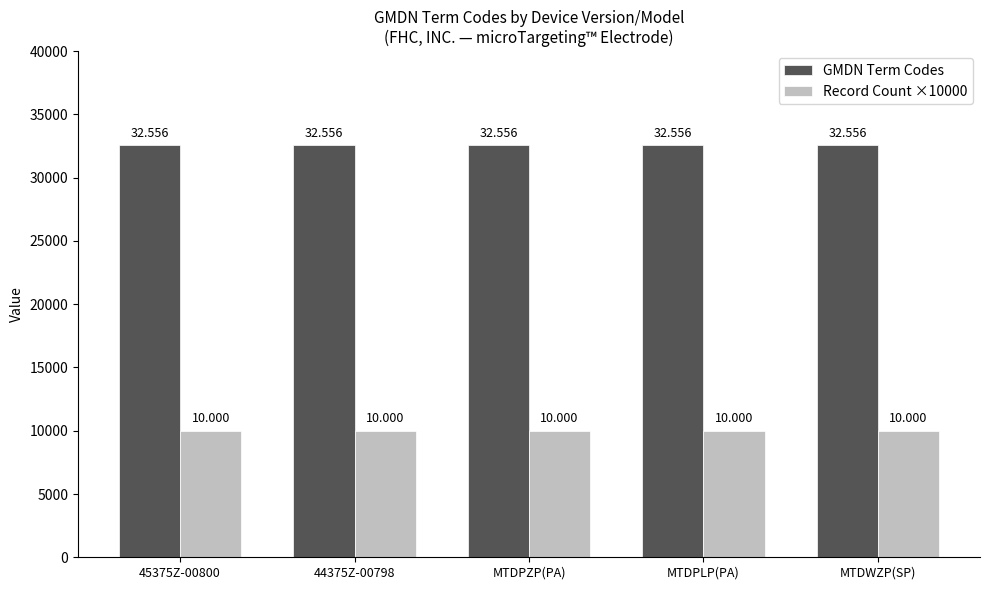

At how many categories does at least one series exceed 28207?

5